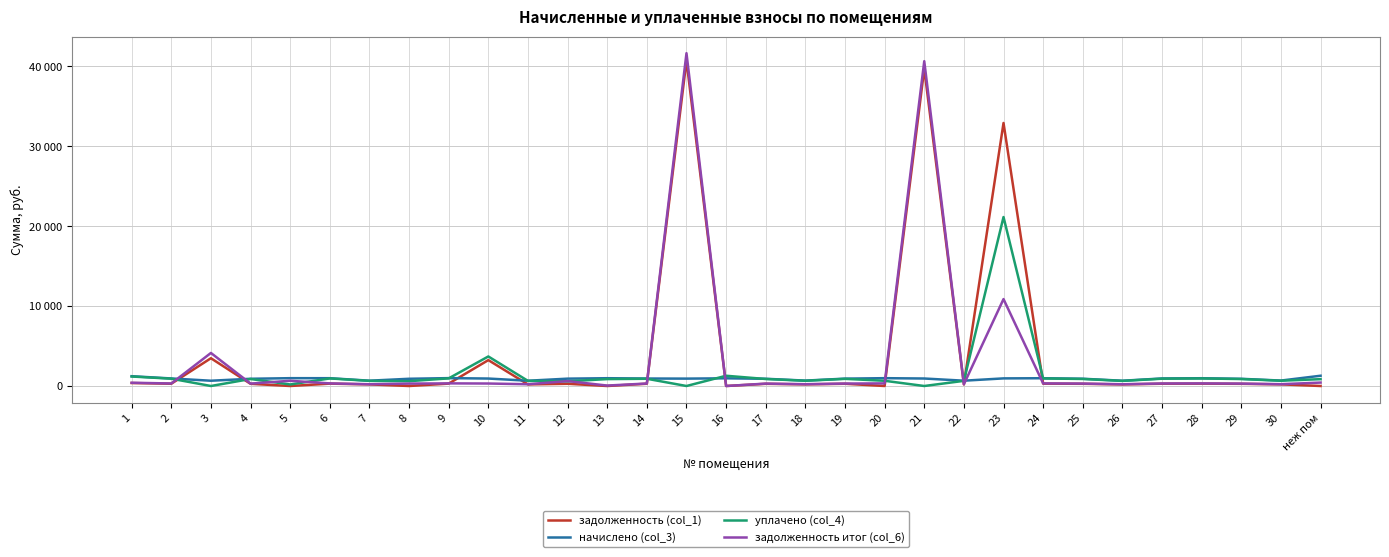

Read the задолженность итог (col_6) value at 20.

326.6